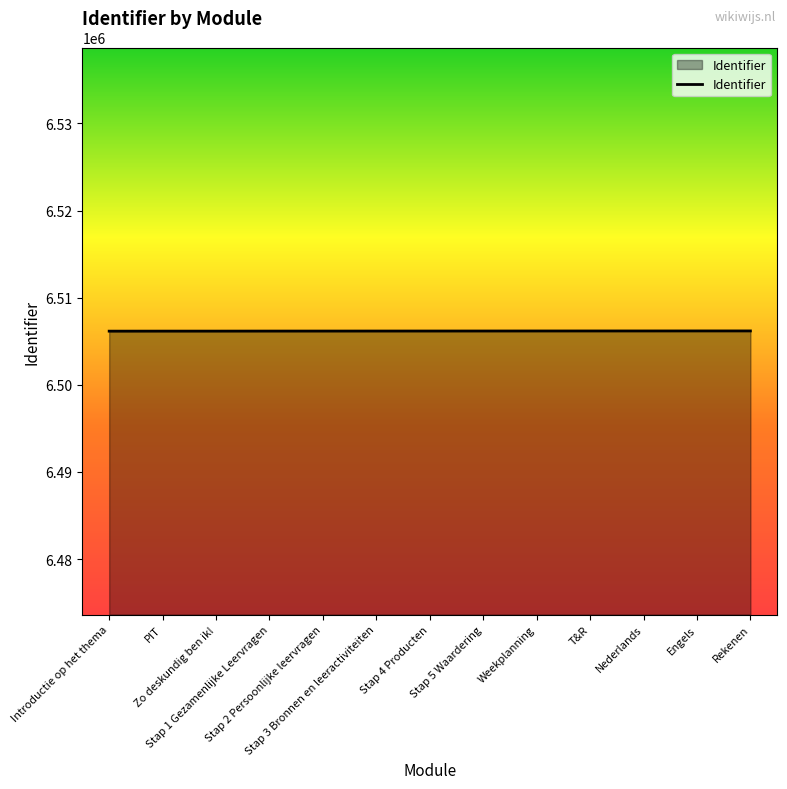

What is the smallest value displayed?

6506154